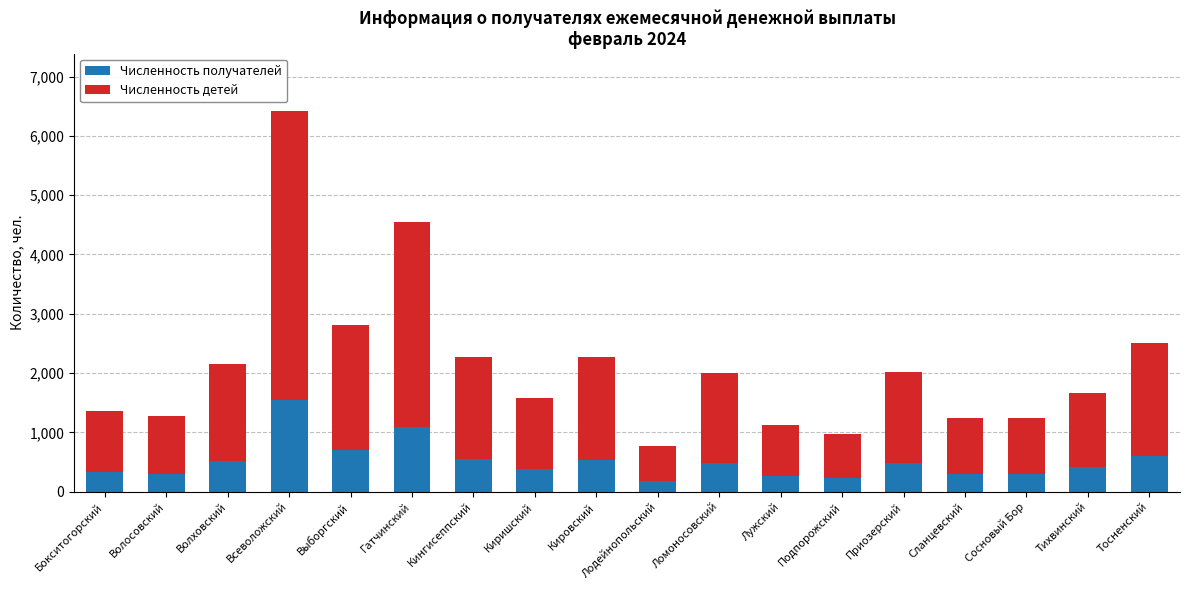

What is the lowest value of the Численность получателей series?

188